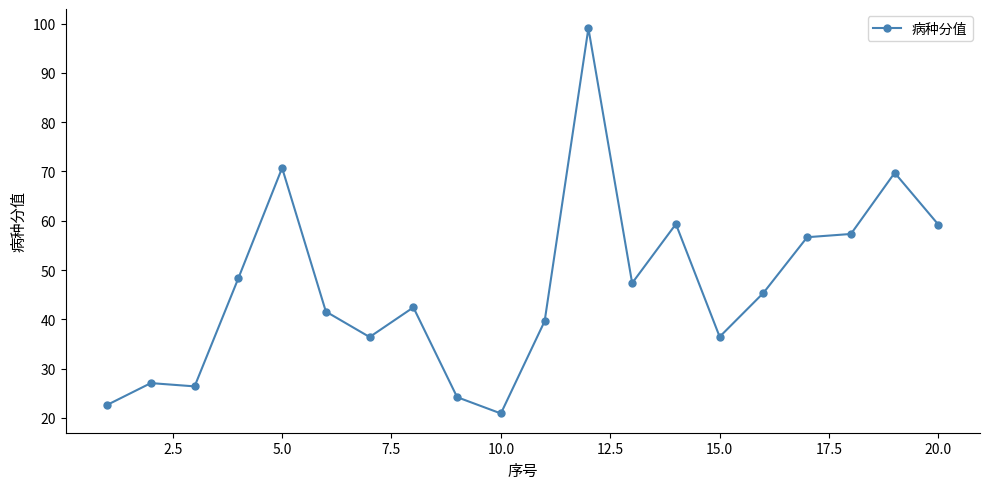

What is the smallest value displayed?

20.9